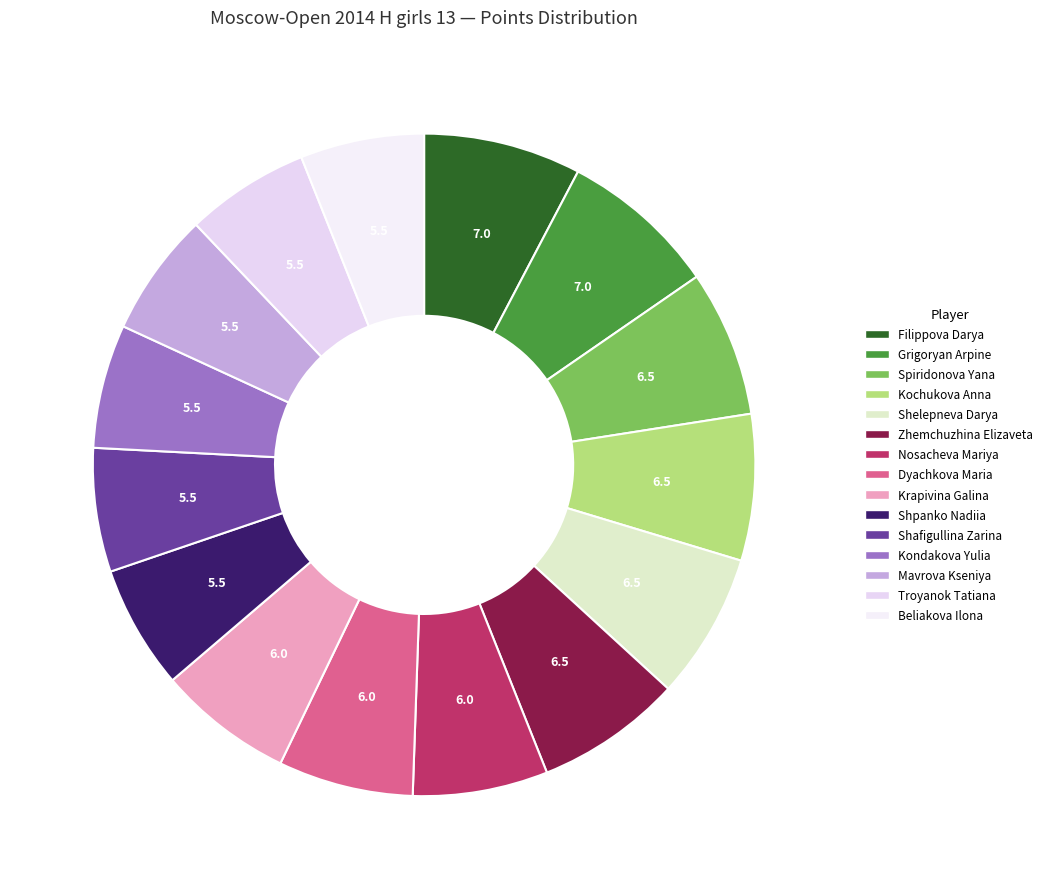

Which category has the smallest portion of the pie?

Shpanko Nadiia